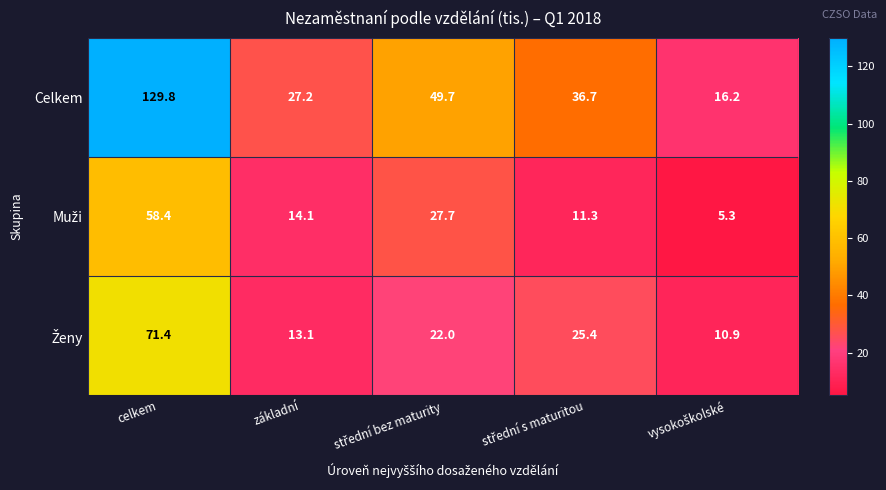

At which category is the sum across all series the highest?

celkem